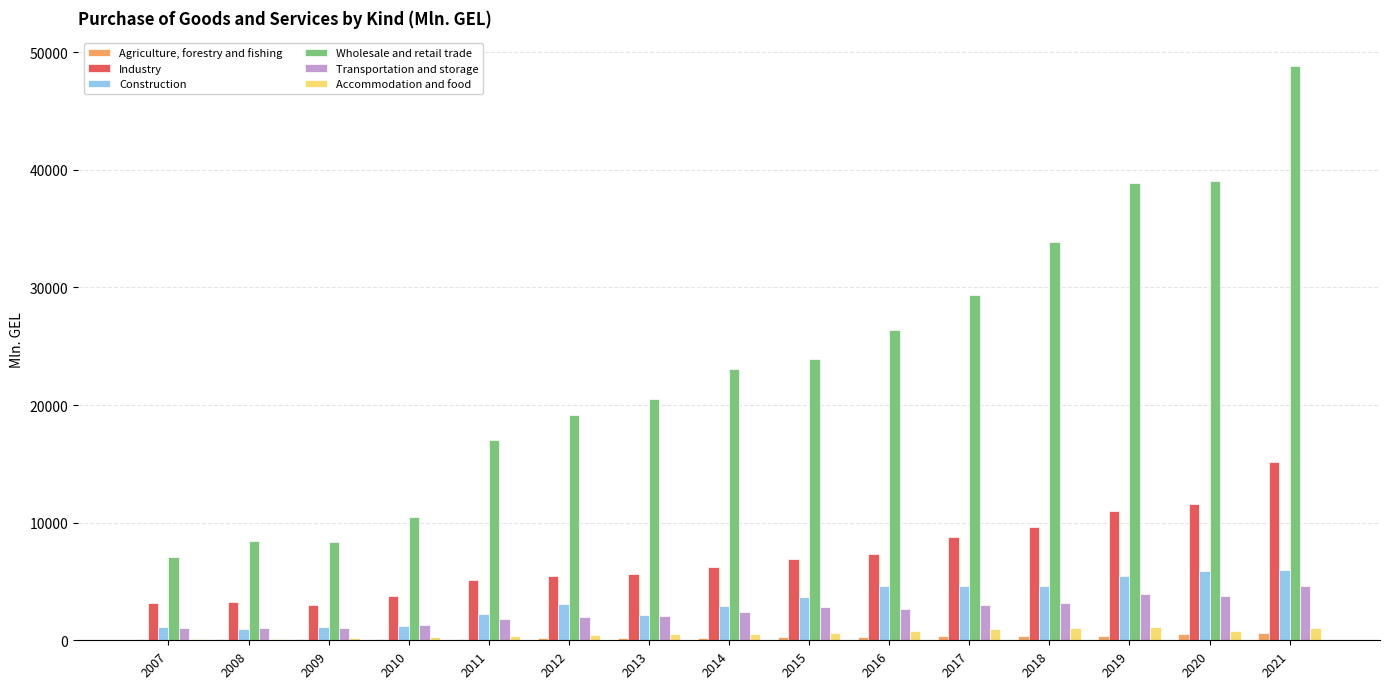

What are all the series names shown in the legend?

Agriculture, forestry and fishing, Industry, Construction, Wholesale and retail trade, Transportation and storage, Accommodation and food